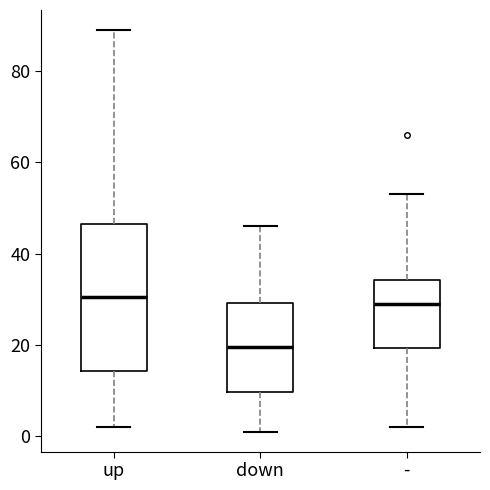

Reading left to right, read every box against the y-axis: the position of its median line, the range the box covers, and the ends of its whiskers. The values are not printed on the chart, so give them approximately, as read against the axis.

up: median 30, box 14 to 46, whiskers 2 to 90
down: median 20, box 10 to 30, whiskers 2 to 46
-: median 30, box 20 to 34, whiskers 2 to 54